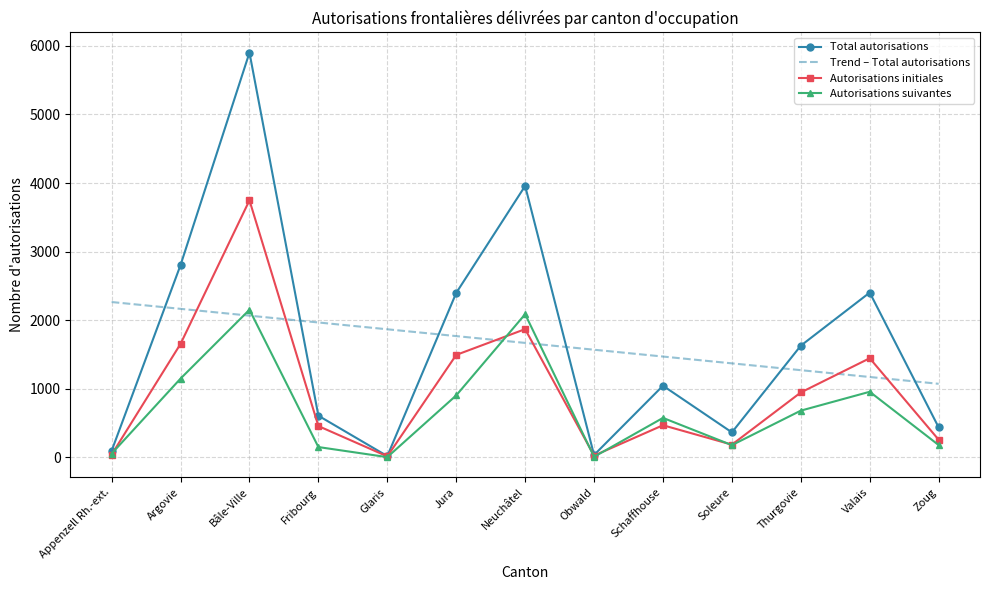

At how many categories does at least one series exceed 3572?

2